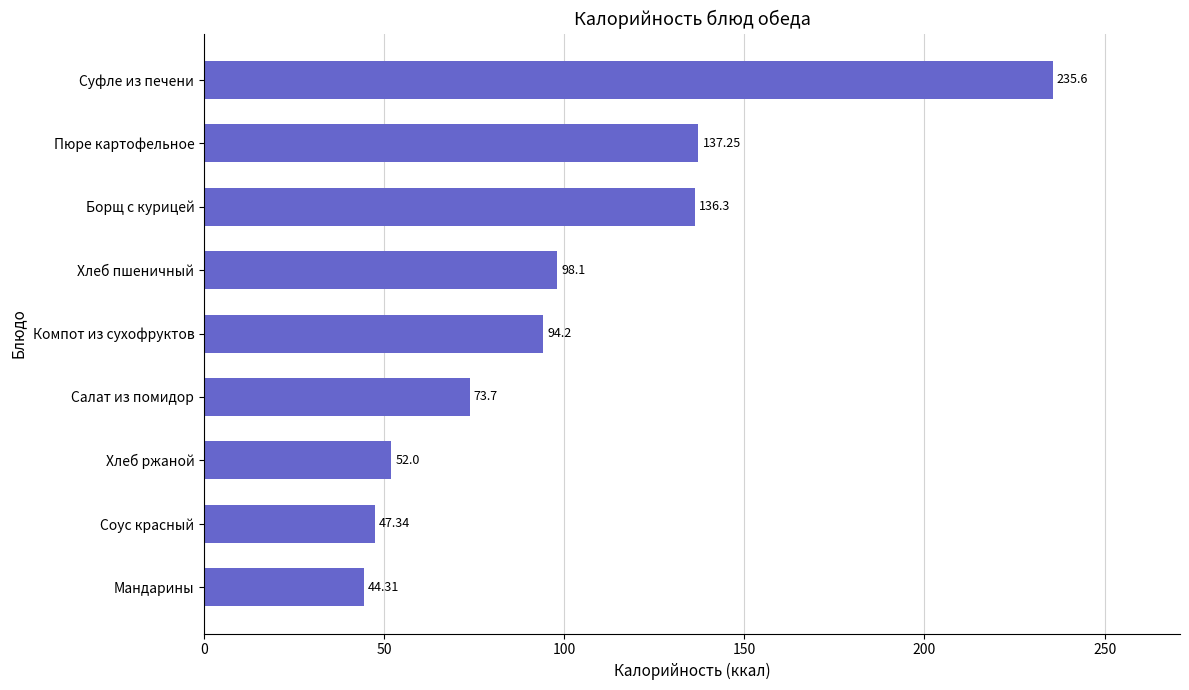

What is the minimum value shown in the chart?

44.3